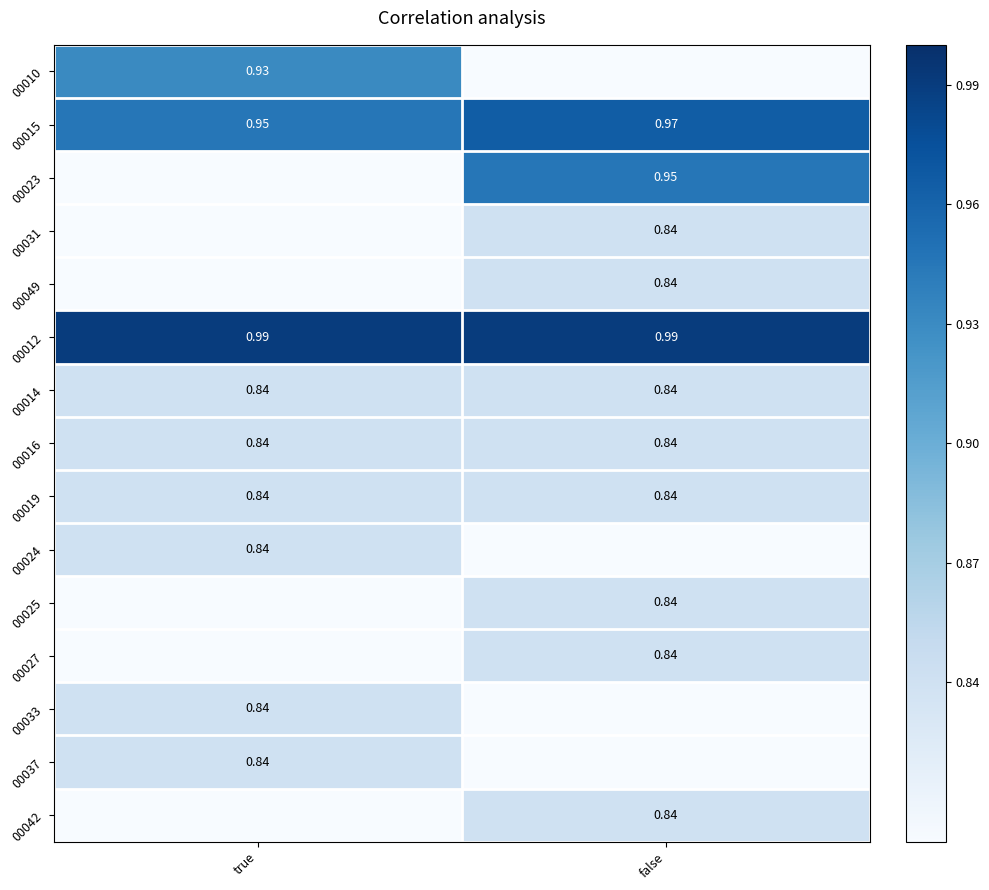

True or false: 00027 has a value of 0.5 at false.

False